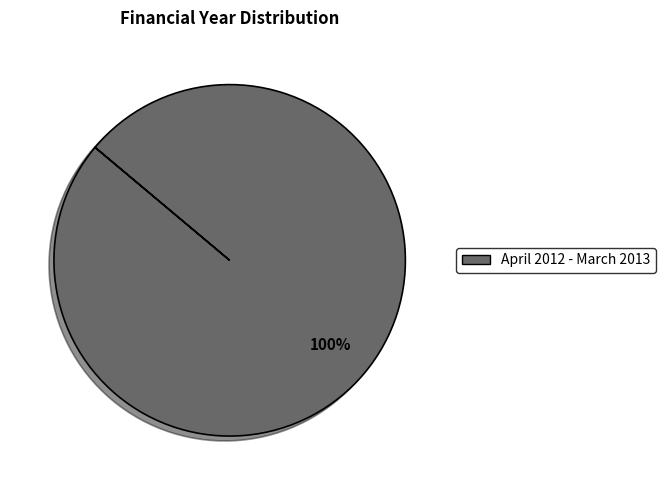

What is the majority slice?

April 2012 - March 2013